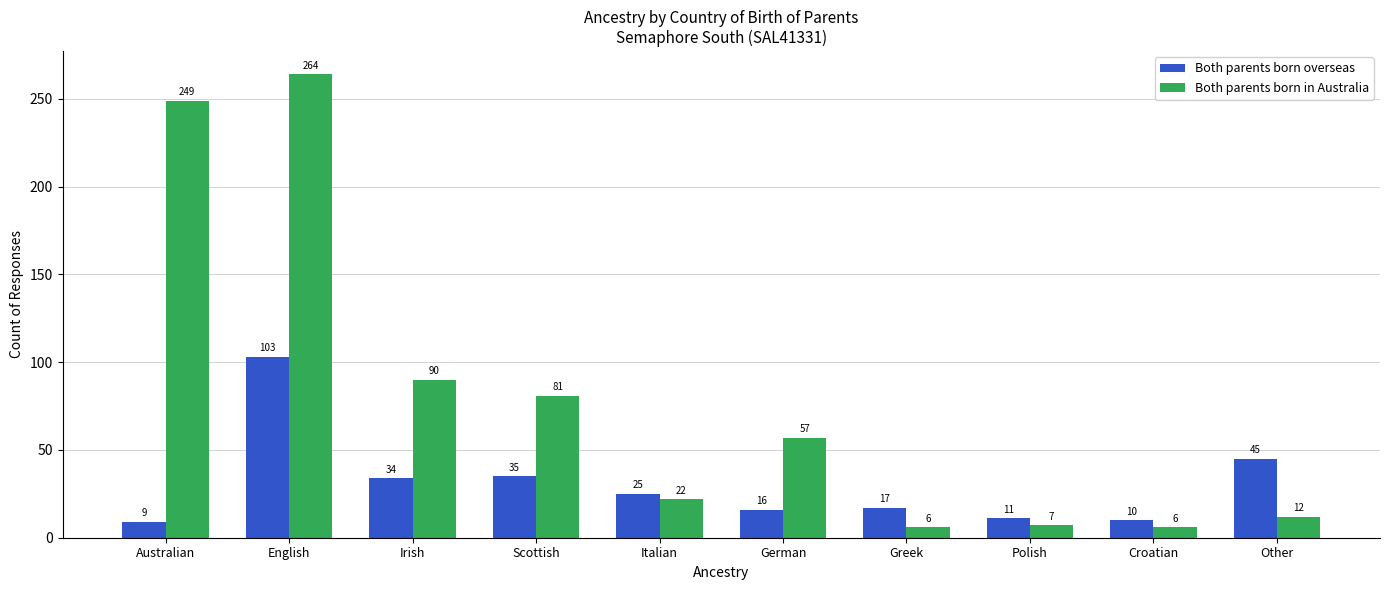

At which label does Both parents born in Australia reach its peak?

English